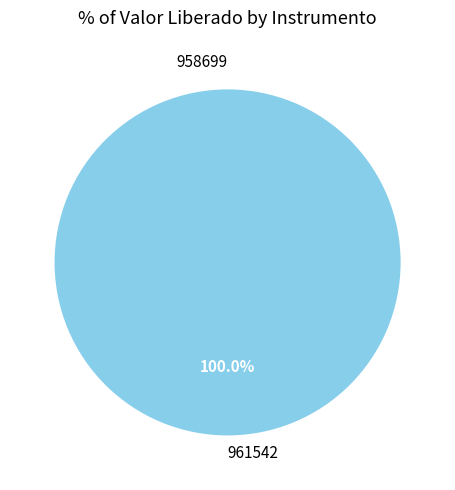

How many segments does this pie chart have?

2